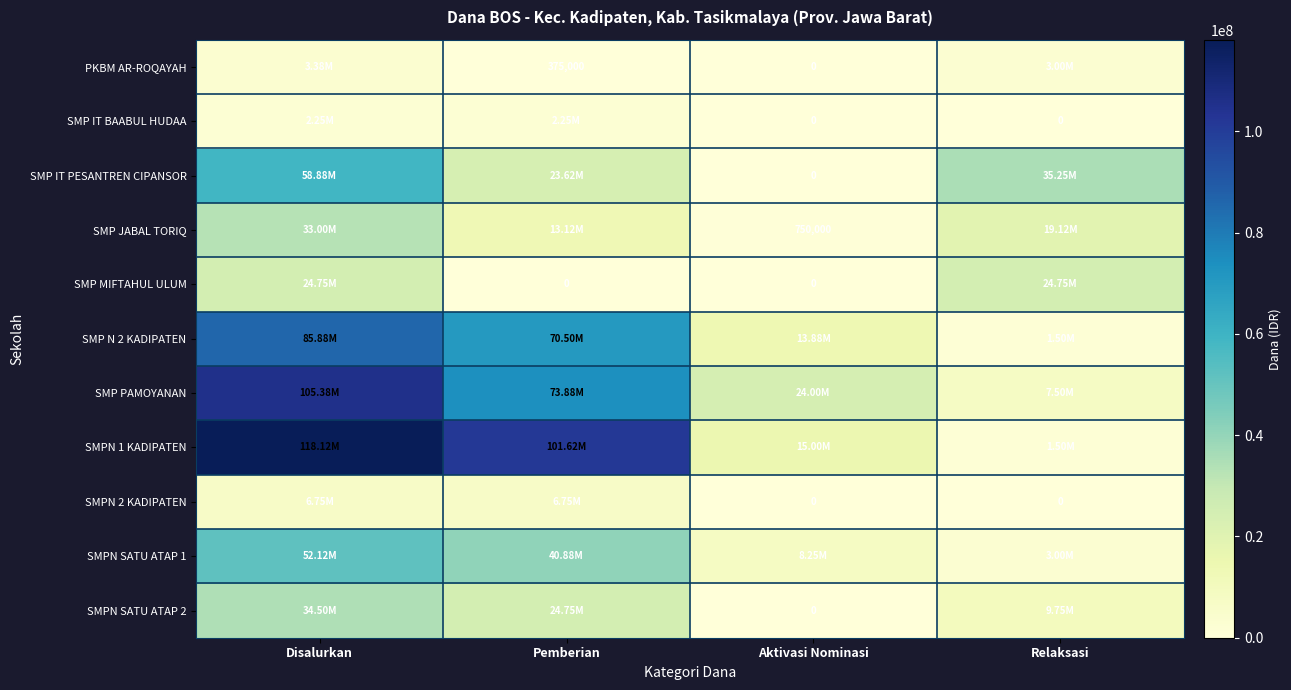

Which series has the widest spread of values?

SMPN 1 KADIPATEN